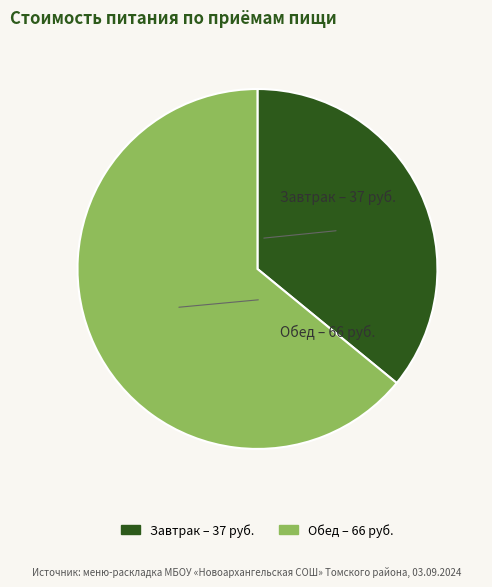

What is the majority slice?

Обед